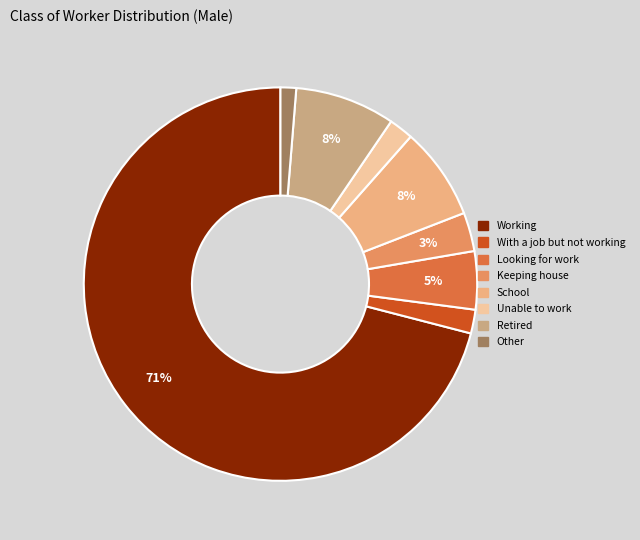

Between Keeping house and Retired, which is larger?

Retired